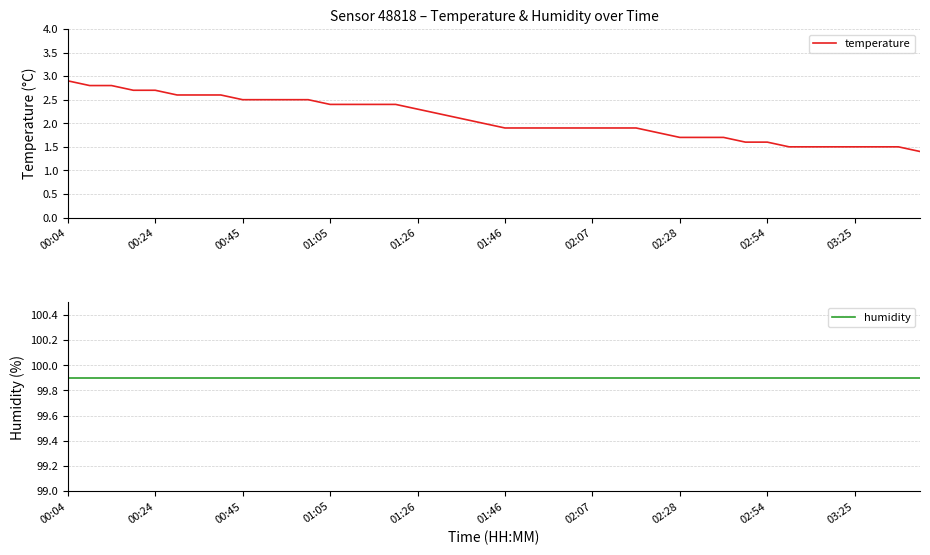

Does the chart display data point markers on the line(s)?

No